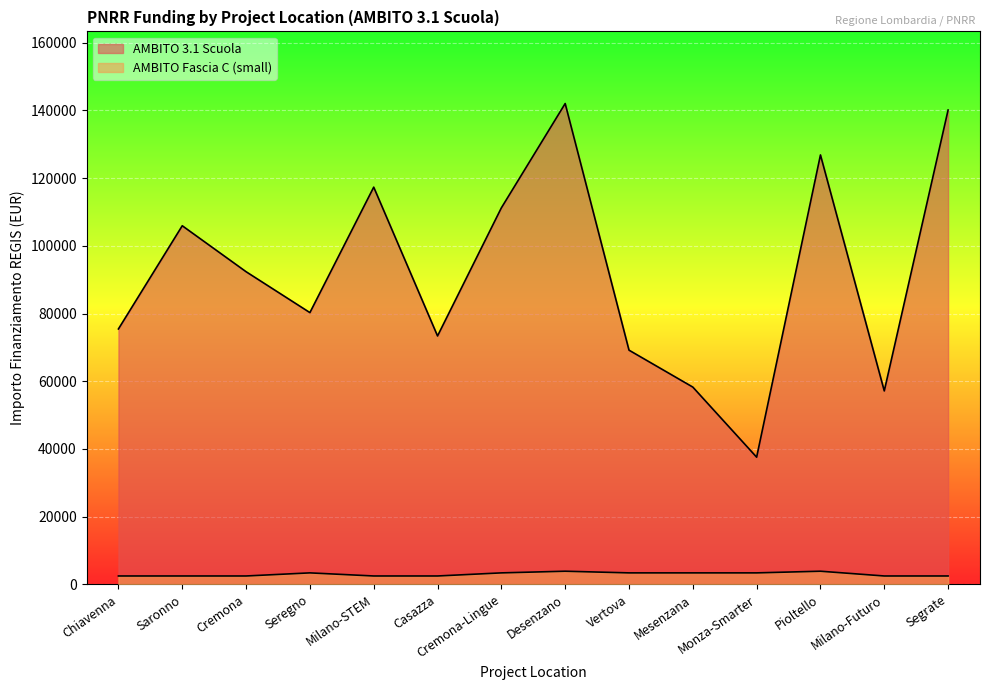

How many data points does each series have?

14